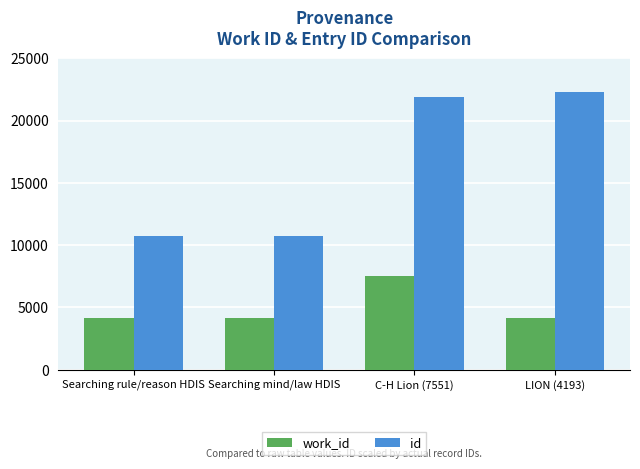

What is the greatest value displayed?

22313